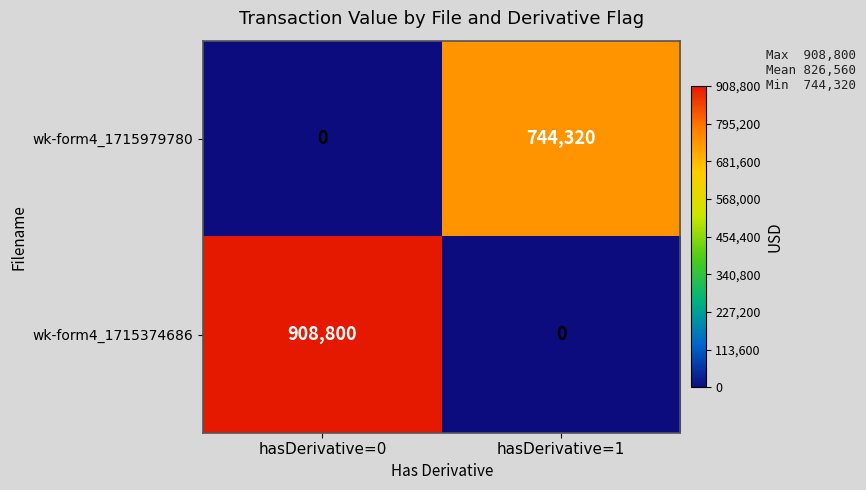

Where is wk-form4_1715979780 nearest to the value 372160?

hasDerivative=0